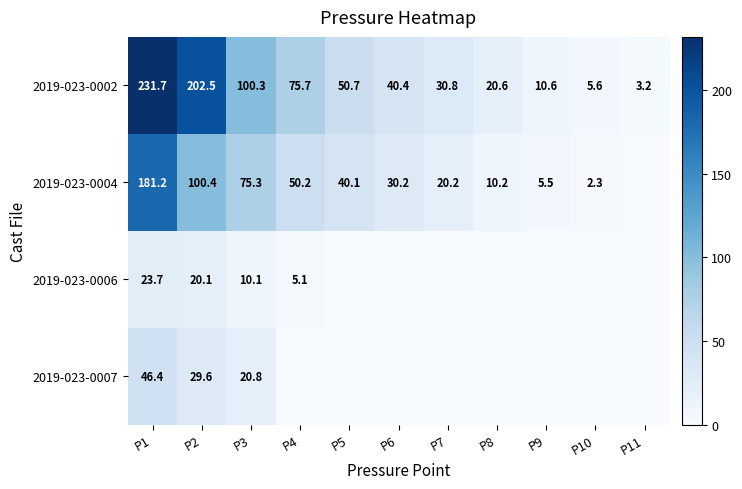

At which category is the sum across all series the highest?

P1